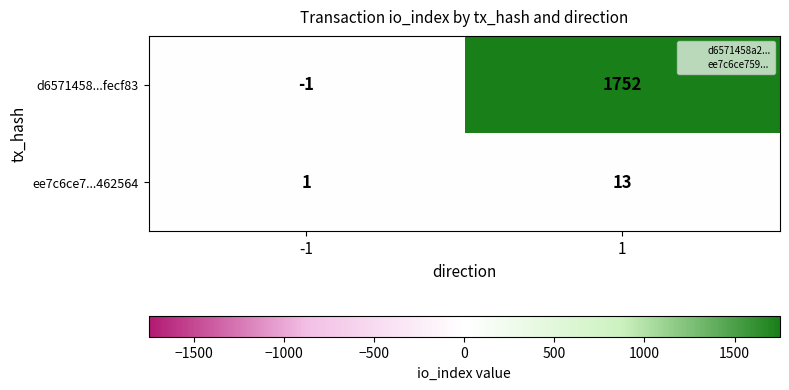

Which series changed the most between -1 and 1?

d6571458...fecf83